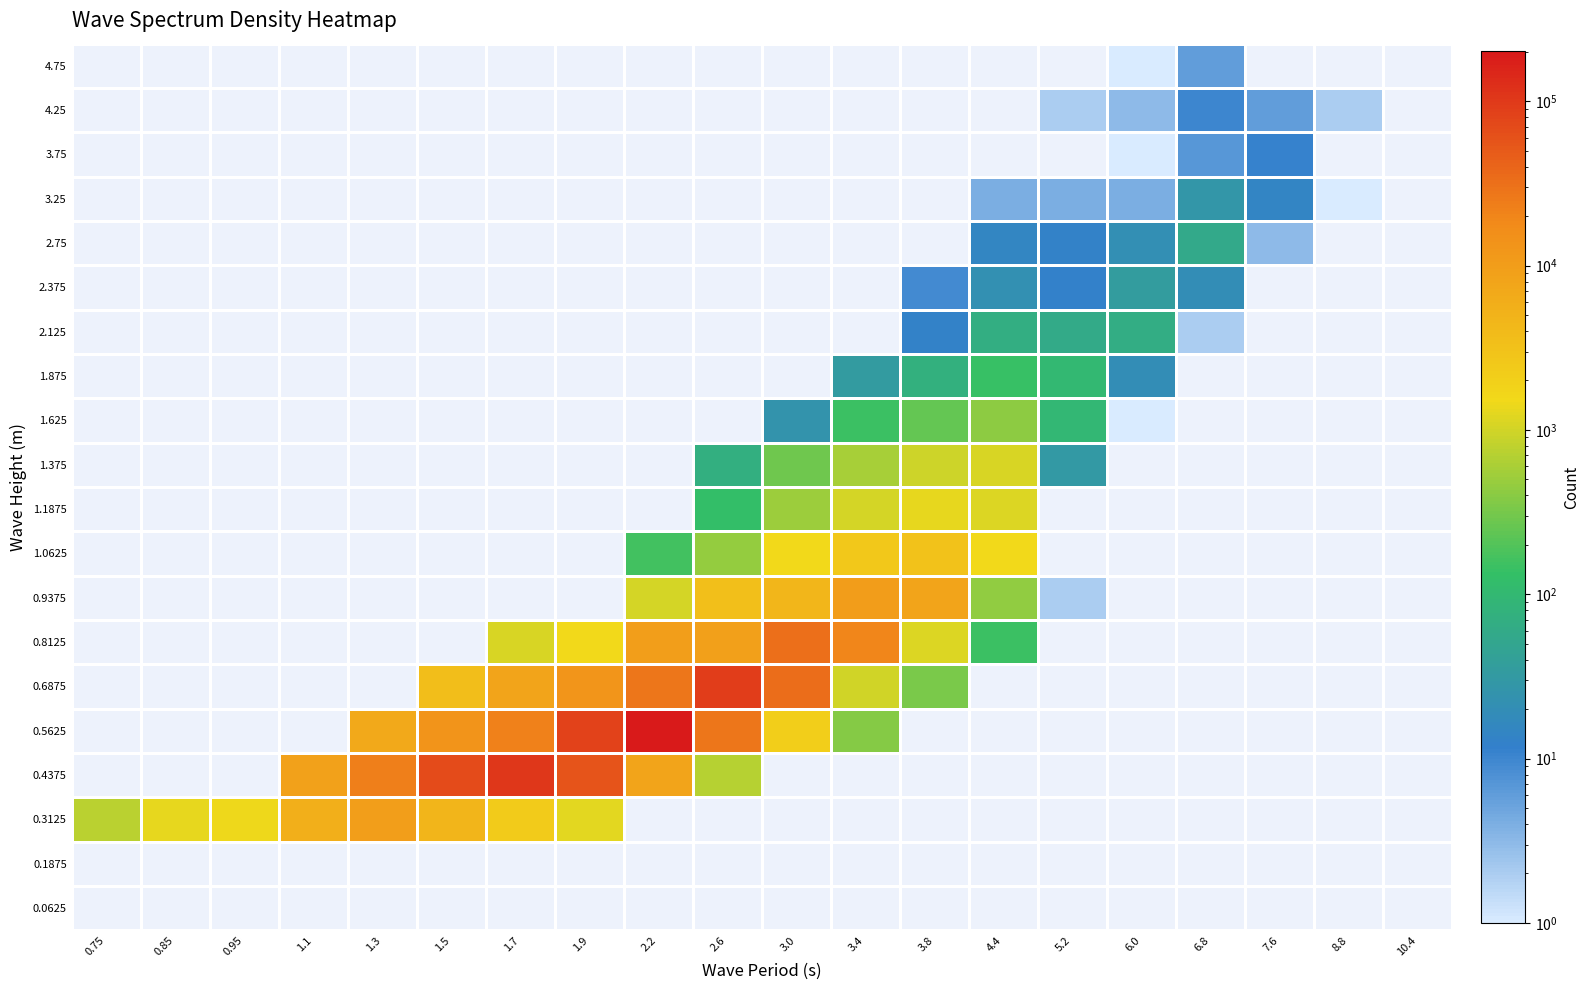

How many data points in 1.625 are above 0?

6